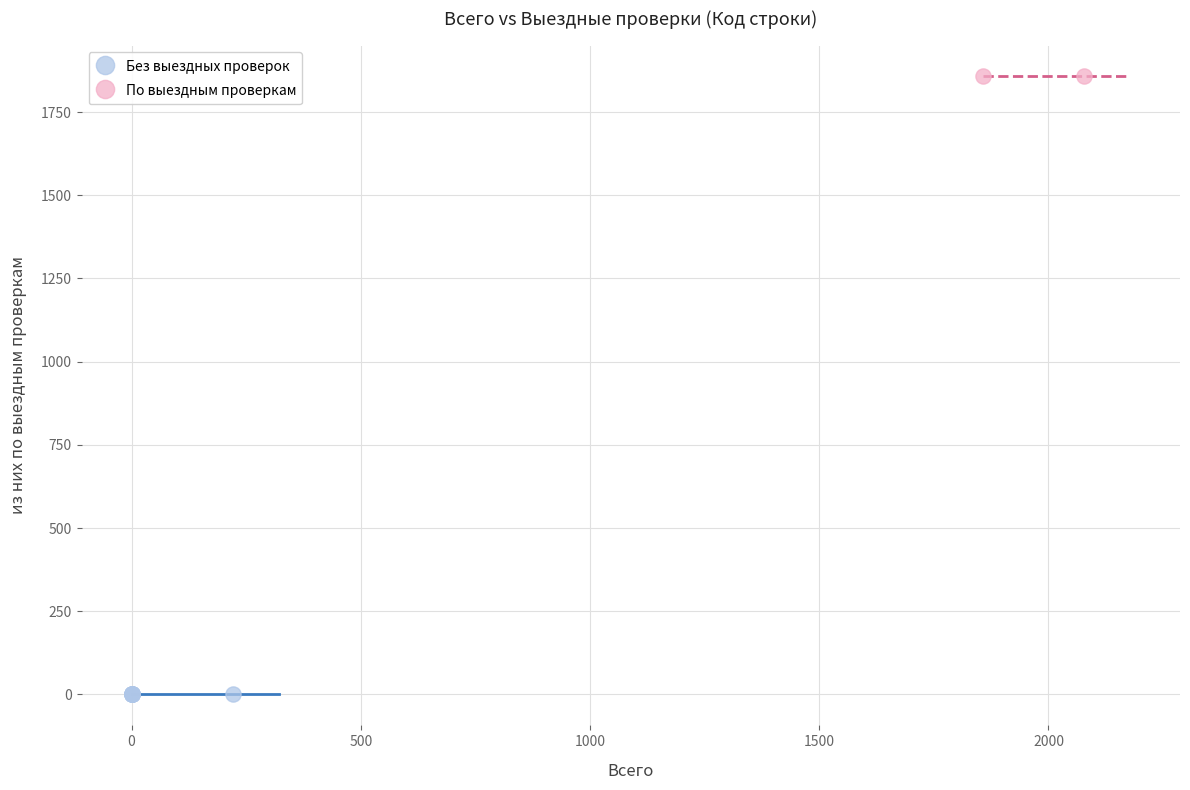

What are all the series names shown in the legend?

Без выездных проверок, По выездным проверкам